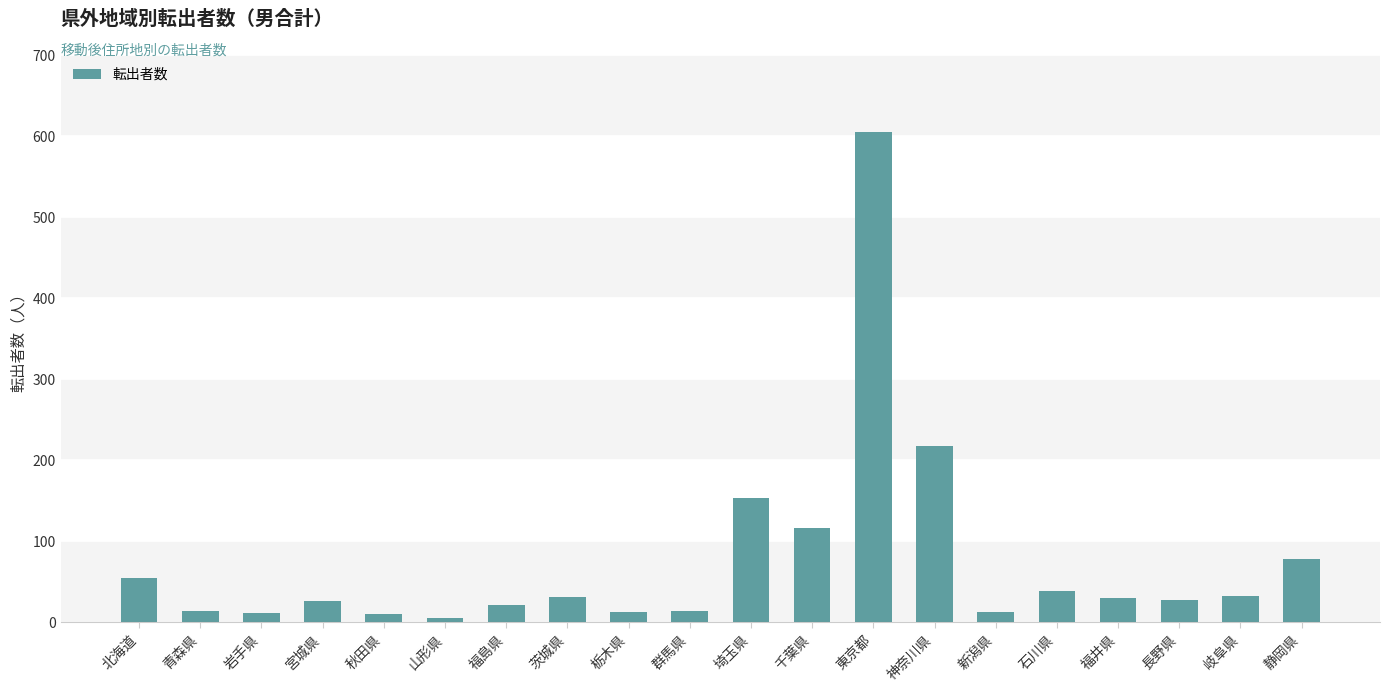

What is the label of the 4th bar from the left?

宮城県